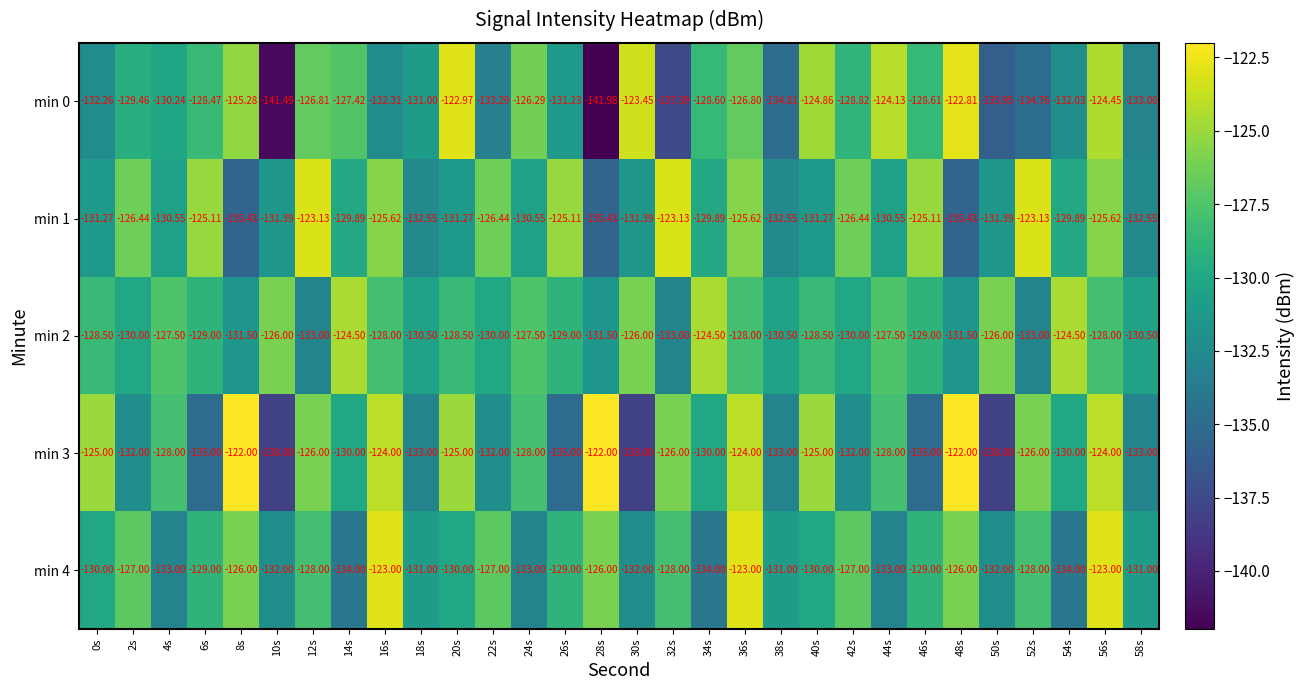

How many values in the min 4 series are below -129?

15